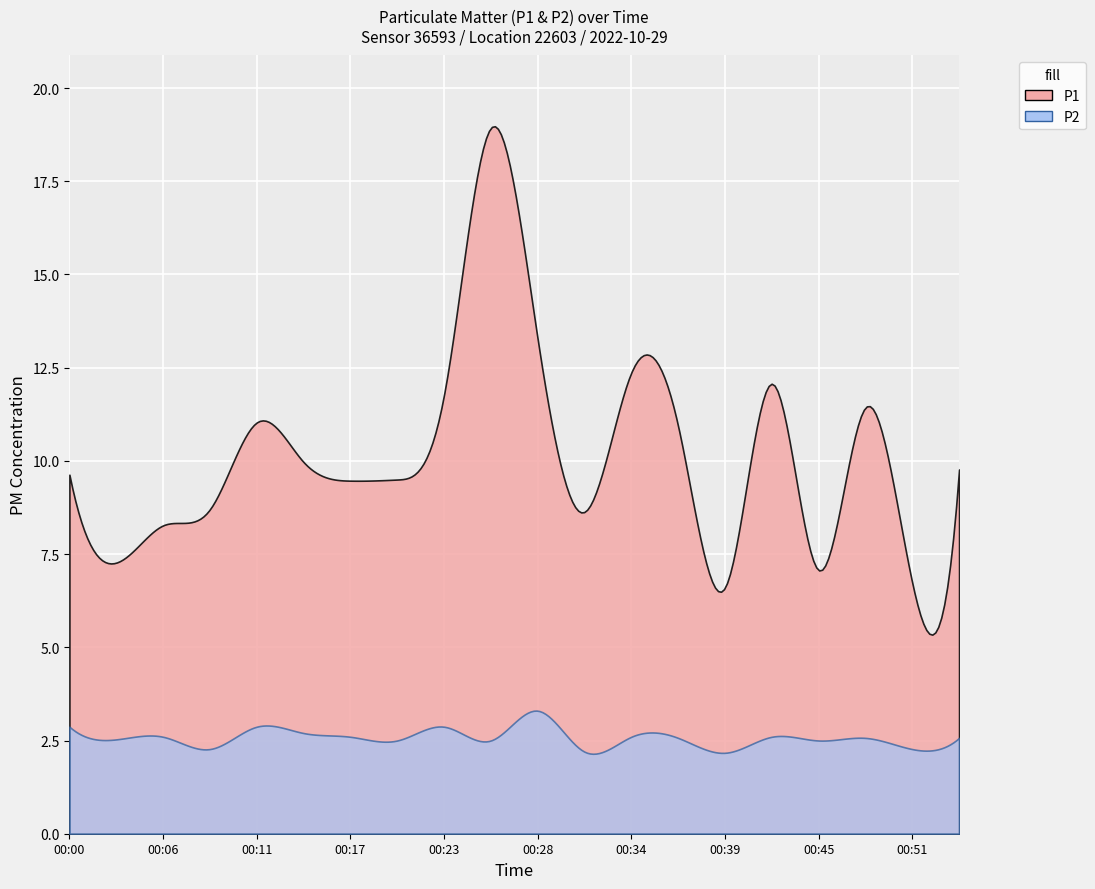

Rank the series at 00:14 from lowest to highest value.

P2, P1